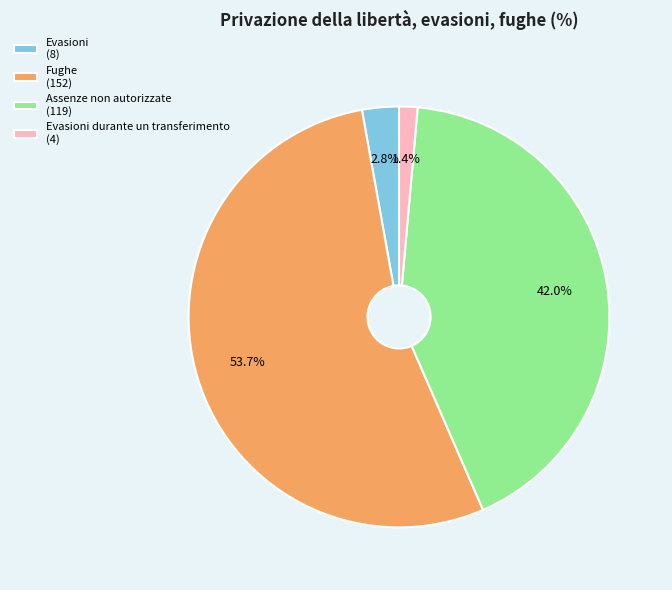

Rank the categories by value from lowest to highest.

Evasioni durante un transferimento (4), Evasioni (8), Assenze non autorizzate (119), Fughe (152)